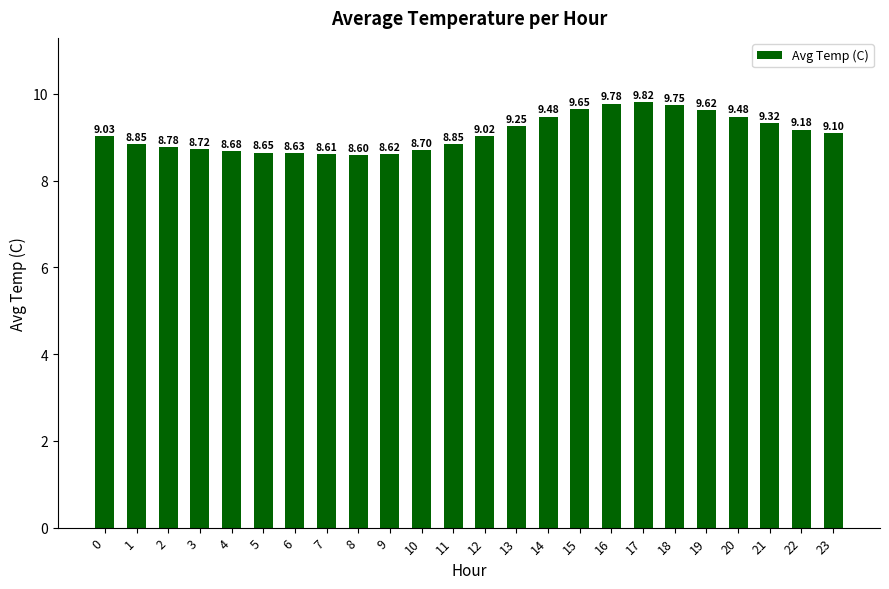

Which has a higher value, 17 or 18?

17